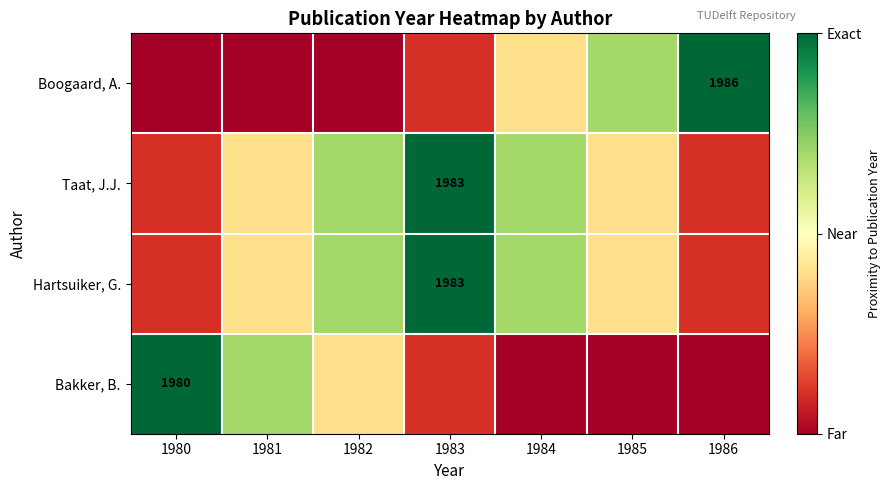

Is it true that Hartsuiker, G. equals 1983 at 1983?

True